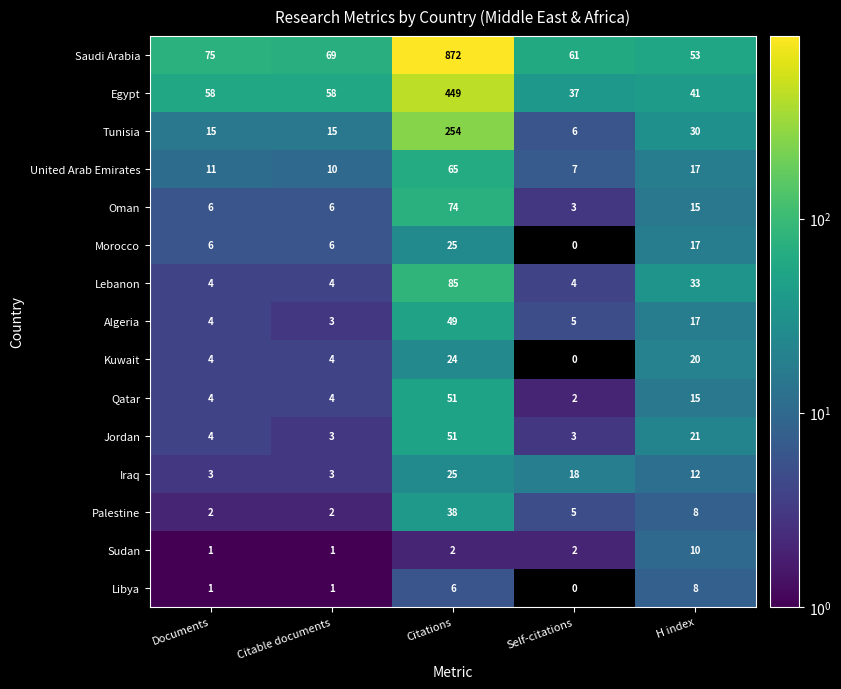

At which label is Jordan closest to 27?

H index